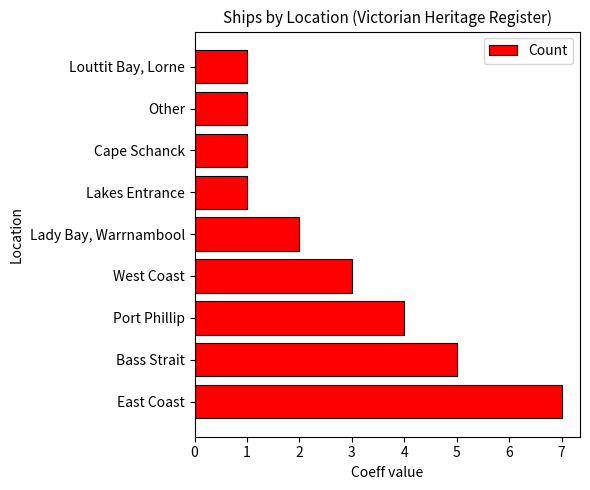

What value does the data have at West Coast?

3